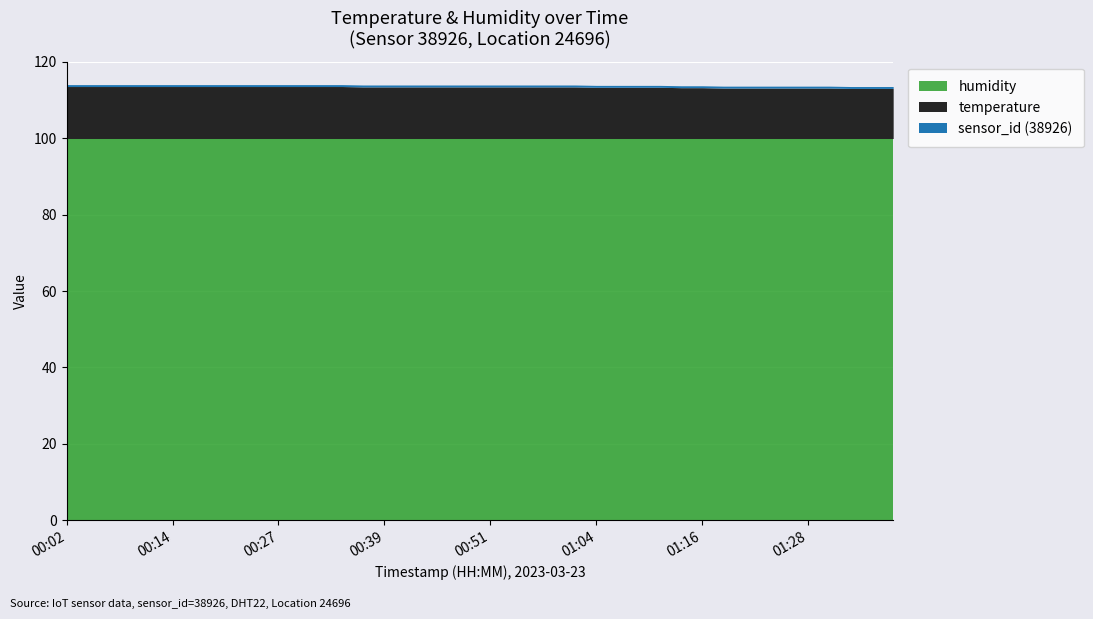

True or false: temperature and humidity cross at least once.

False